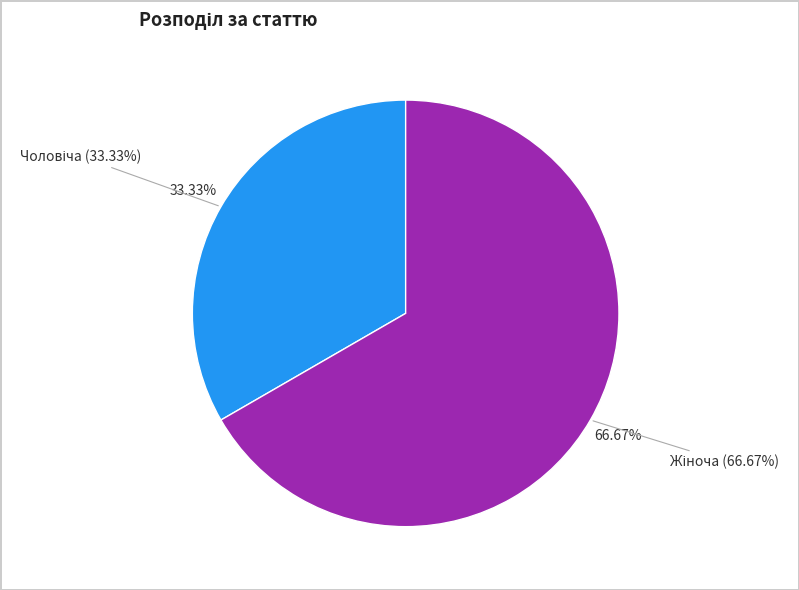

What portion of the pie excludes Чоловіча?

66.7%